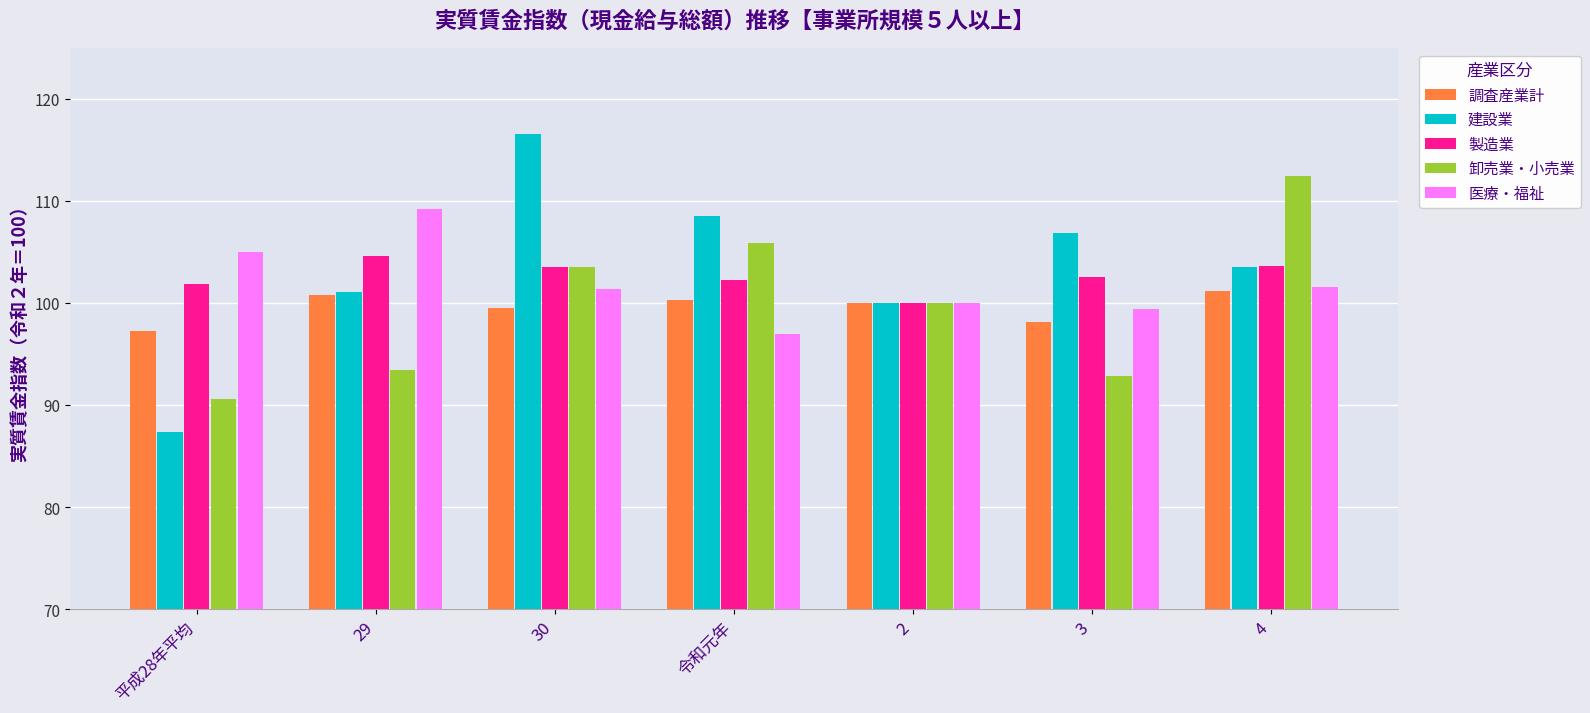

What is the total value across all series at 30?

524.7